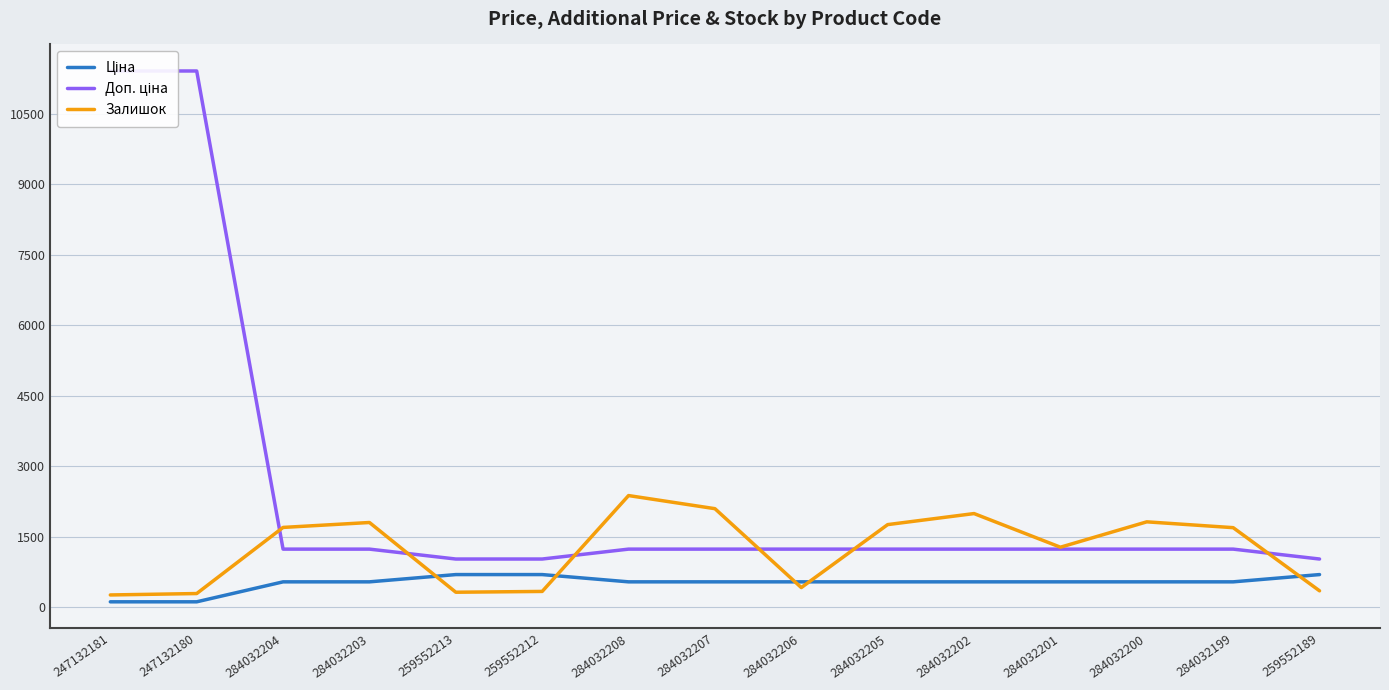

List the series in order of their overall mean, highest first.

Доп. ціна, Залишок, Ціна